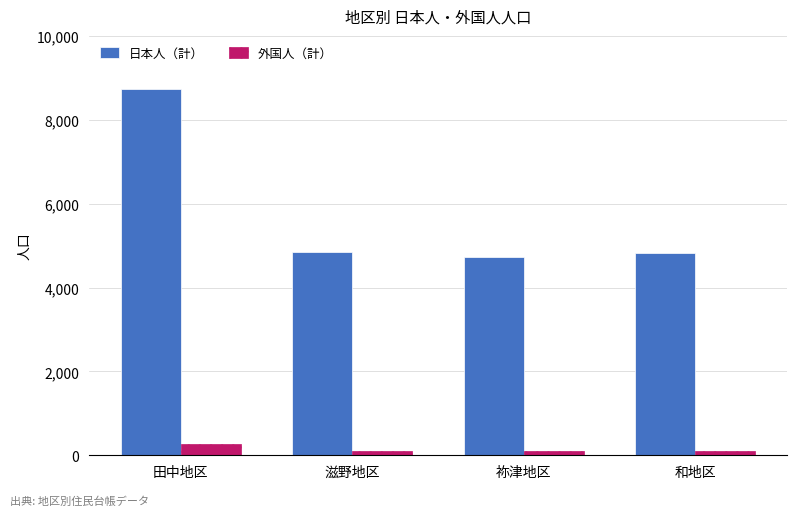

What is the total value across all series at 滋野地区?

4964